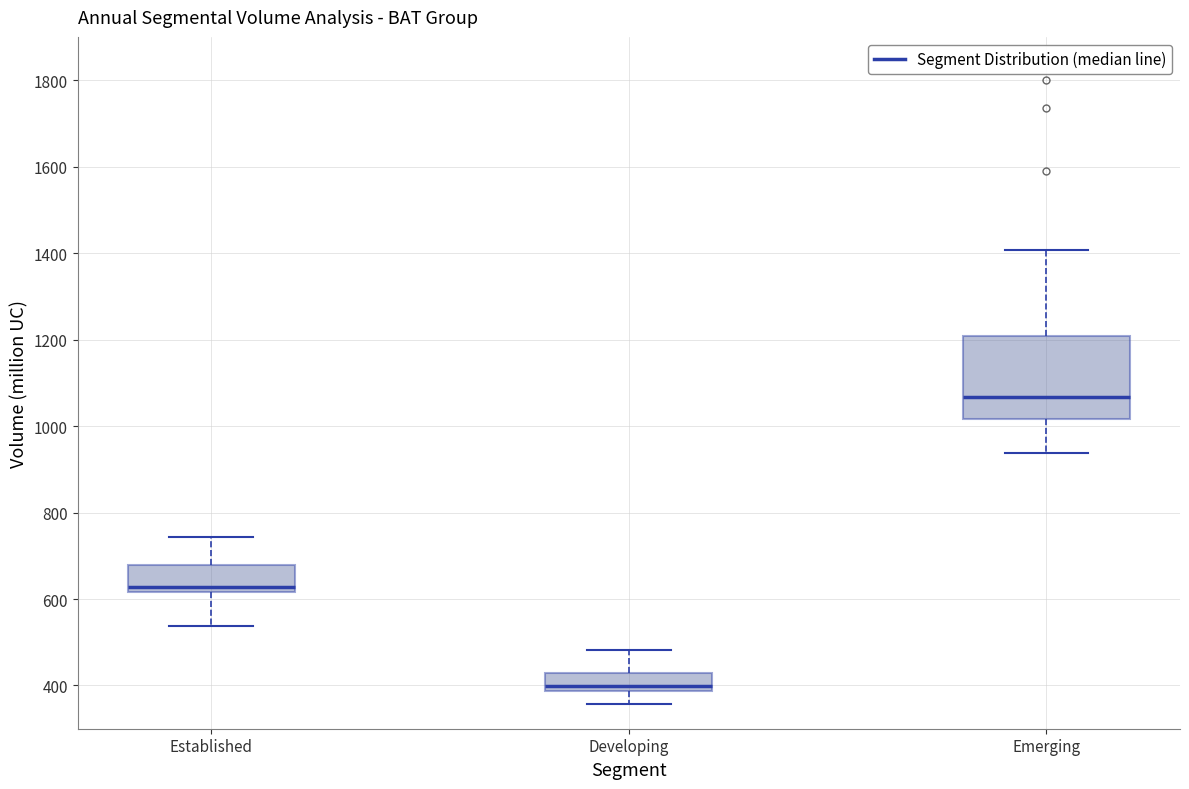

Where does the median line of the box for Developing sit on the y-axis? The values are not printed on the chart, so give them approximately, as read against the axis.

400